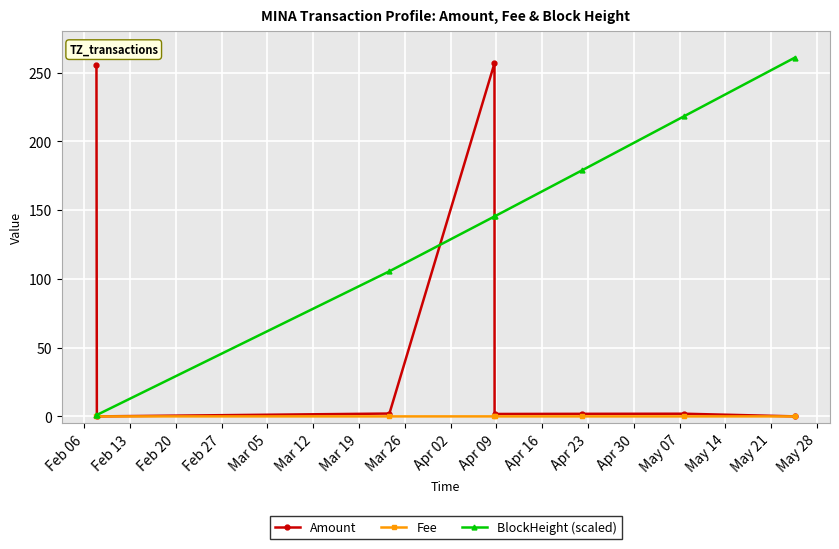

Which series has the largest total across all categories?

BlockHeight (scaled)